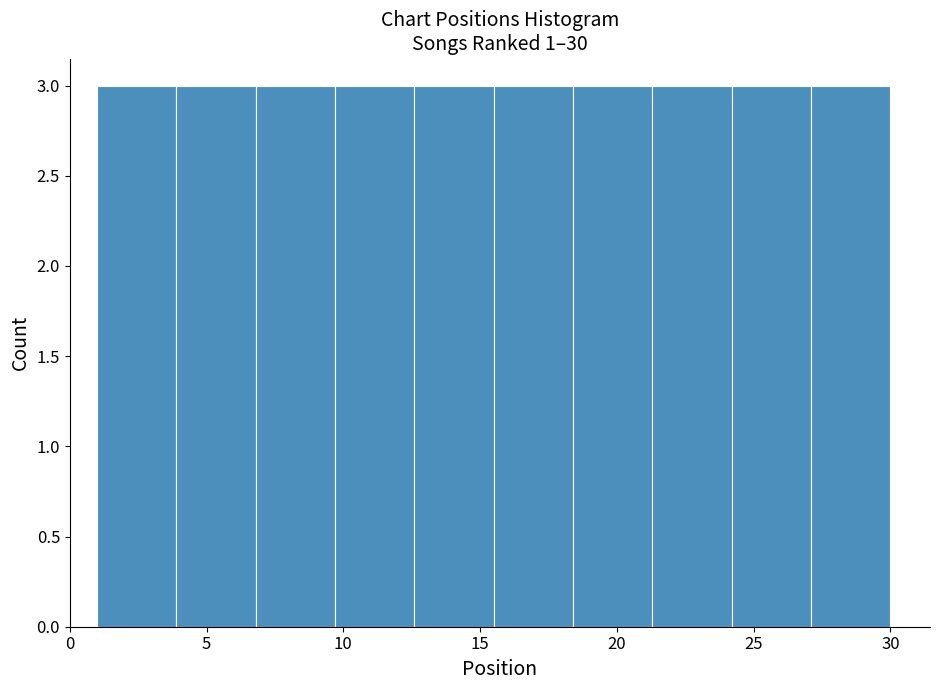

Reading left to right, list every bar in this chart as the range it spans on the x-axis followed by its height. Neither the bar edges nor the heights are printed on the chart, so give them approximately, as read against the axes.

1.0 to 3.9: 3
3.9 to 6.8: 3
6.8 to 9.7: 3
9.7 to 12.6: 3
12.6 to 15.5: 3
15.5 to 18.4: 3
18.4 to 21.3: 3
21.3 to 24.2: 3
24.2 to 27.1: 3
27.1 to 30.0: 3